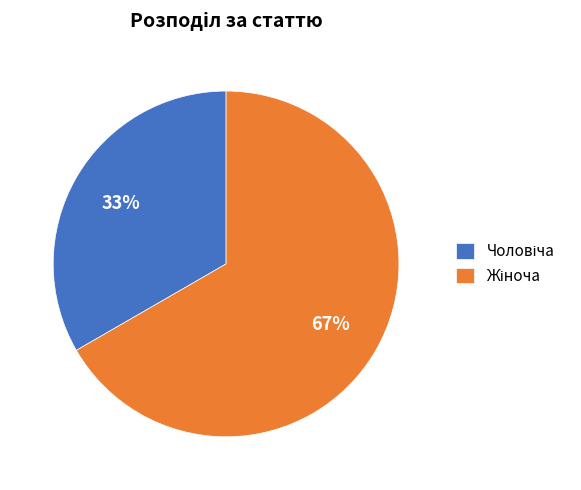

Is there any slice that represents more than half of the pie?

Yes